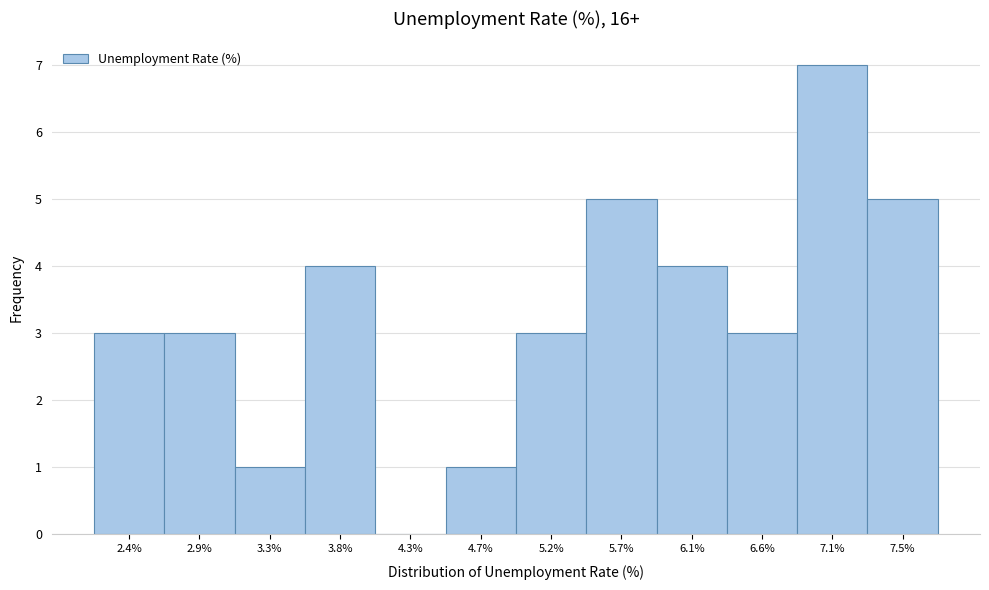

Reading right to left, transcribe all the data shown in this chart.

7.5%=5	7.1%=7	6.6%=3	6.1%=4	5.7%=5	5.2%=3	4.7%=1	4.3%=0	3.8%=4	3.3%=1	2.9%=3	2.4%=3